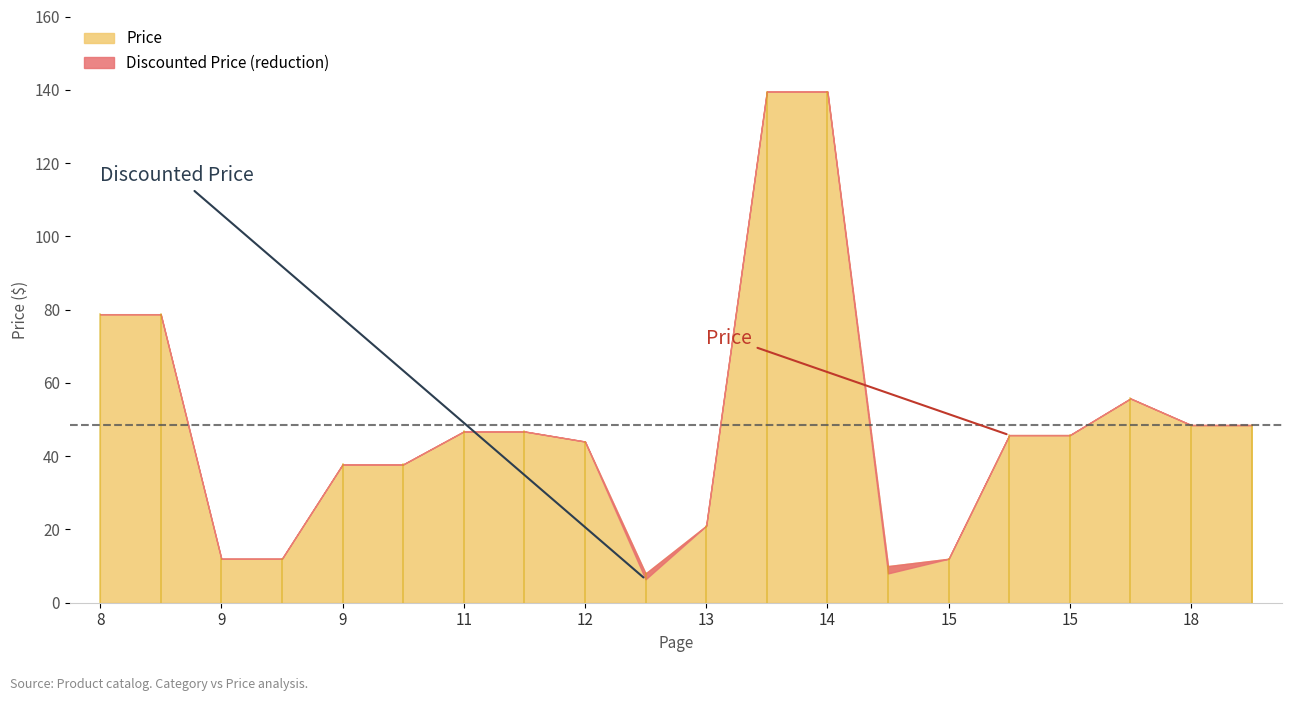

What is the average value of the Price series?

48.4